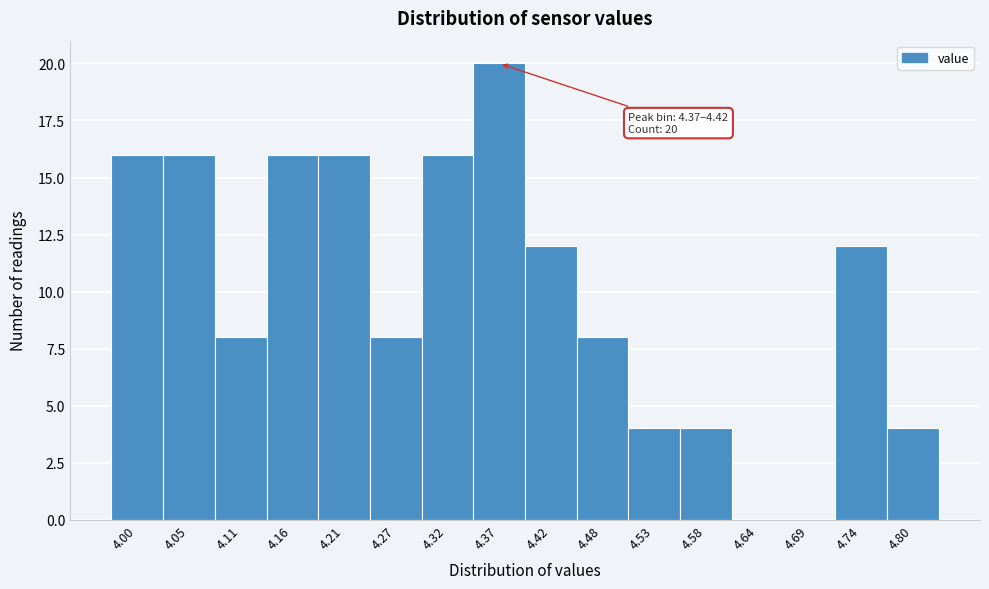

Reading left to right, transcribe all the data shown in this chart.

4.00=16	4.05=16	4.11=8	4.16=16	4.21=16	4.27=8	4.32=16	4.37=20	4.42=12	4.48=8	4.53=4	4.58=4	4.64=0	4.69=0	4.74=12	4.80=4